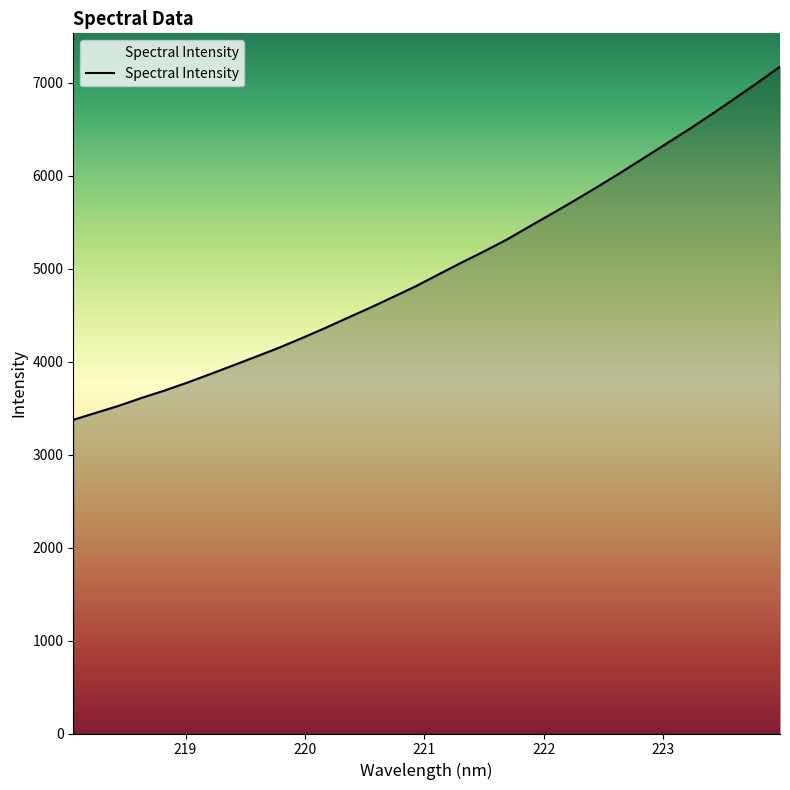

What is the greatest value displayed?

7175.2